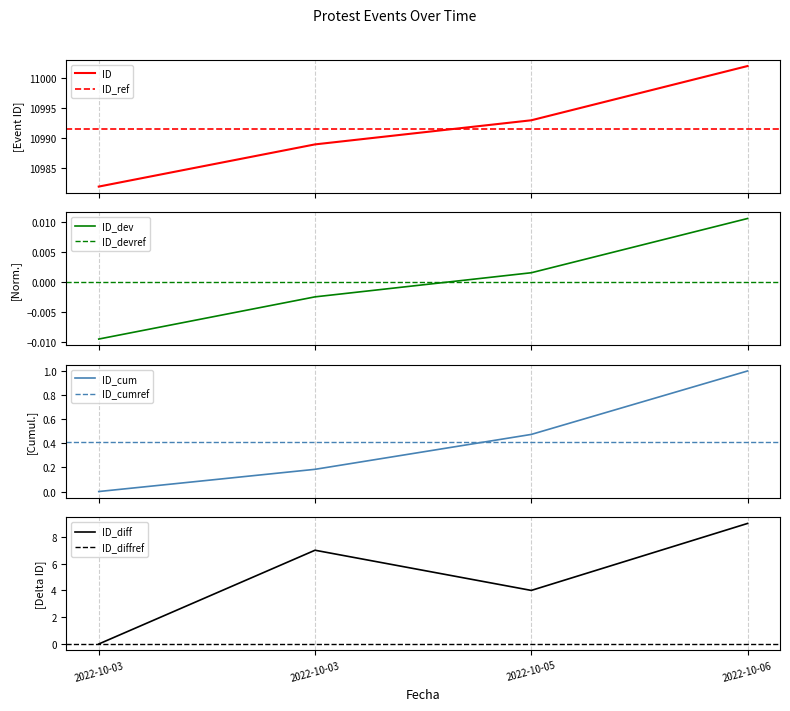

The chart shows a value of 7250 at 2022-10-03. True or false?

False